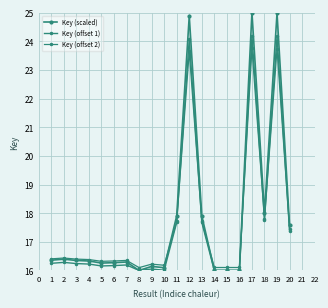

How many intersections are there between Key (offset 2) and Key (offset 1)?

6